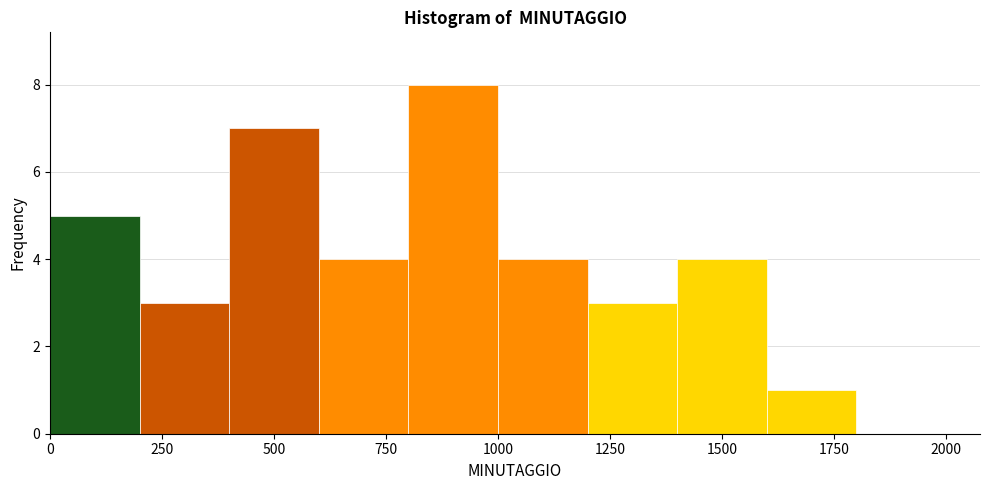

Reading left to right, list every bar in this chart as the range it spans on the x-axis followed by its height. The values are not printed on the chart, so give them approximately, as read against the axis.

0 to 200: 5
200 to 400: 3
400 to 600: 7
600 to 800: 4
800 to 1000: 8
1000 to 1200: 4
1200 to 1400: 3
1400 to 1600: 4
1600 to 1800: 1